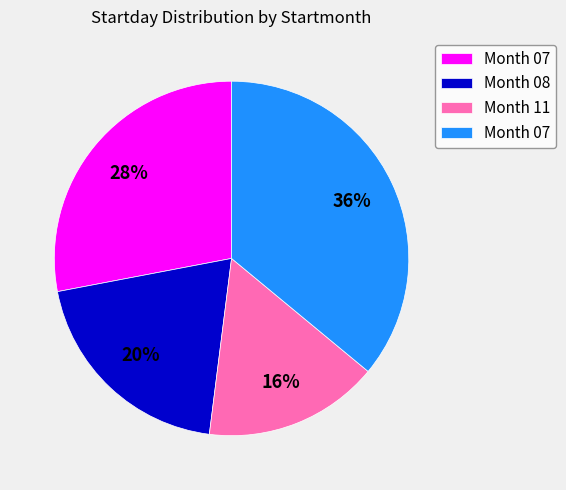

To the nearest percent, what is the difference between the largest and smallest slice percentages?

20%